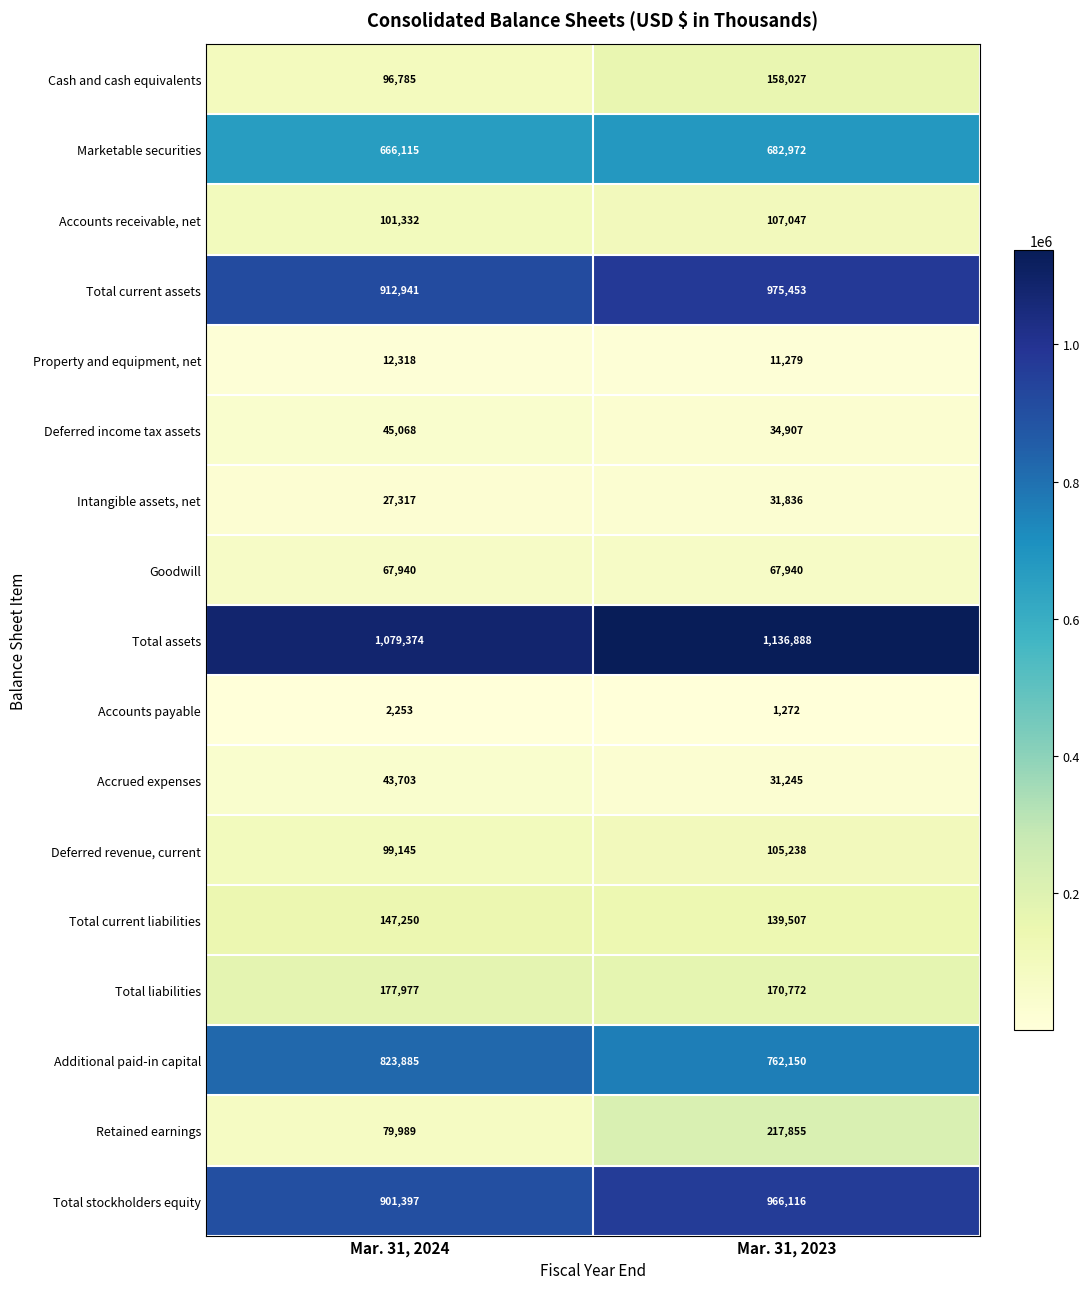

Rank the series at Mar. 31, 2024 from highest to lowest value.

Total assets, Total current assets, Total stockholders equity, Additional paid-in capital, Marketable securities, Total liabilities, Total current liabilities, Accounts receivable, net, Deferred revenue, current, Cash and cash equivalents, Retained earnings, Goodwill, Deferred income tax assets, Accrued expenses, Intangible assets, net, Property and equipment, net, Accounts payable